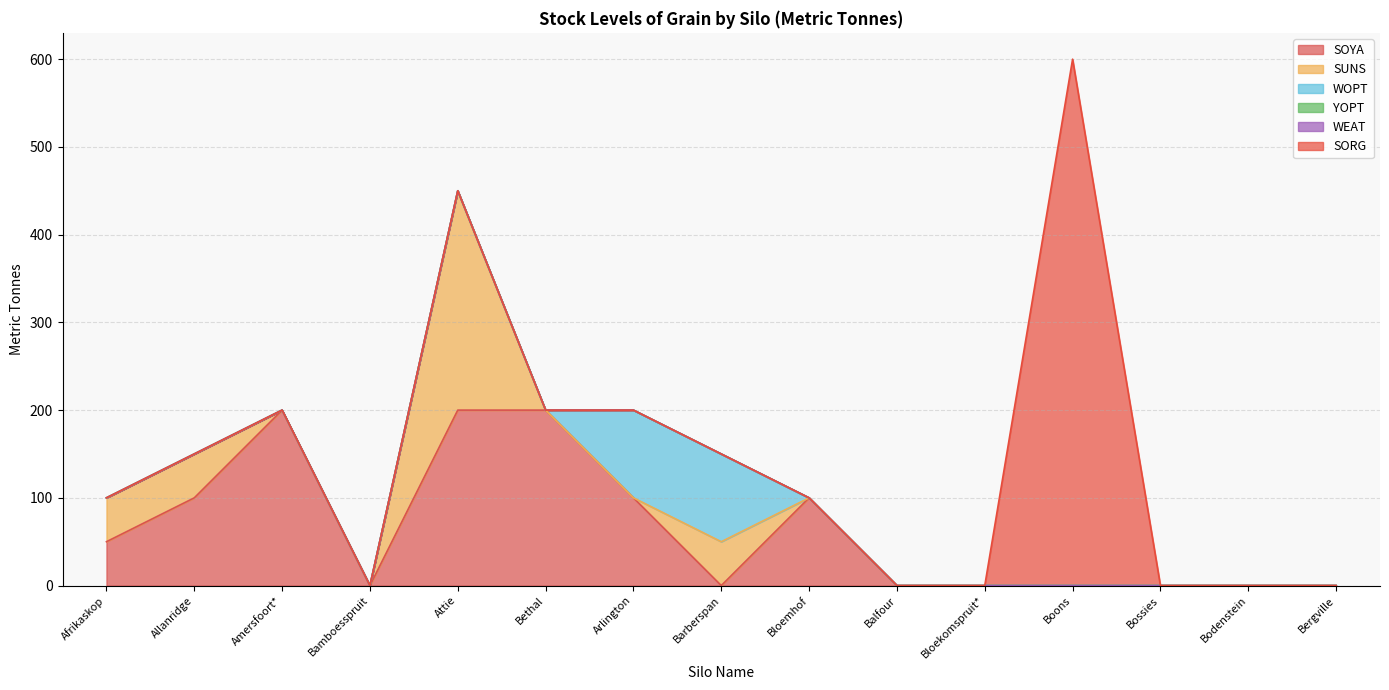

How many data points in SOYA are above 0?

7